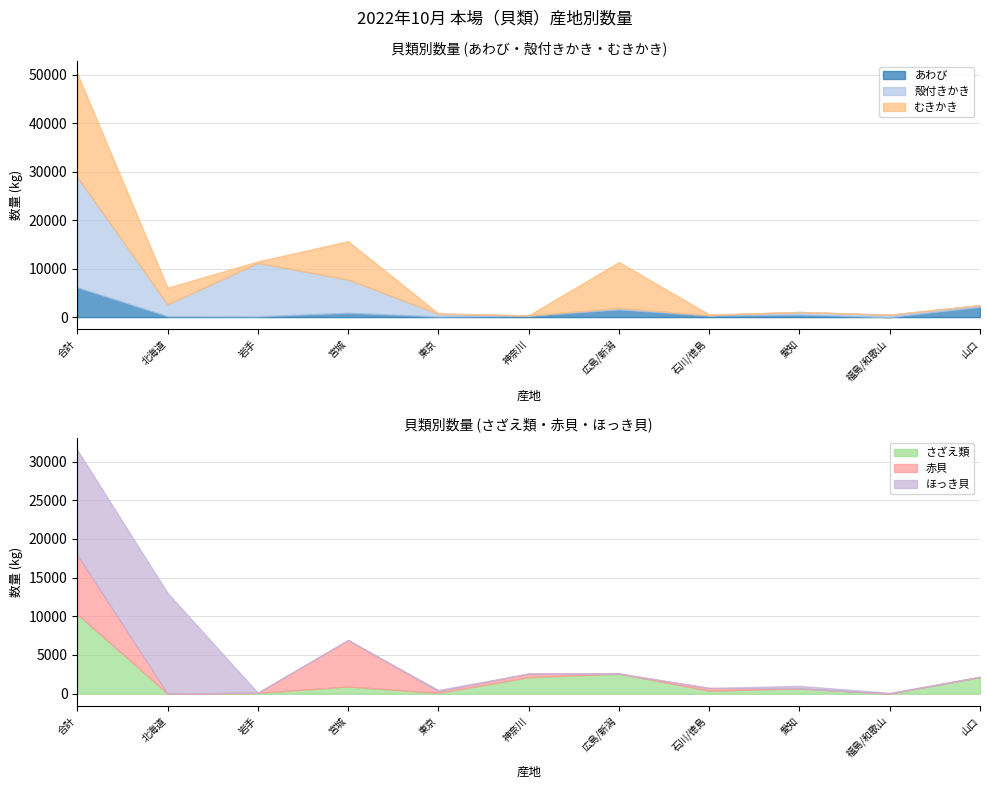

Reading left to right, extract all data points from this chart.

あわび_数量: 6131	184	160	875	125	286	1570	313	500	3	2115
殻付きかき_数量: 22771	2447	11029	6873	565	60	308	97	560	484	348
むきかき_数量: 21383	3453	295	7924	80	10	9482	139	0	0	0
さざえ類_数量: 10277	0	100	918	90	2115	2579	372	661	15	2155
赤貝_数量: 7660	0	0	6004	219	474	3	348	0	0	0
ほっき貝_数量: 13589	13012	0	0	160	0	0	0	337	80	0